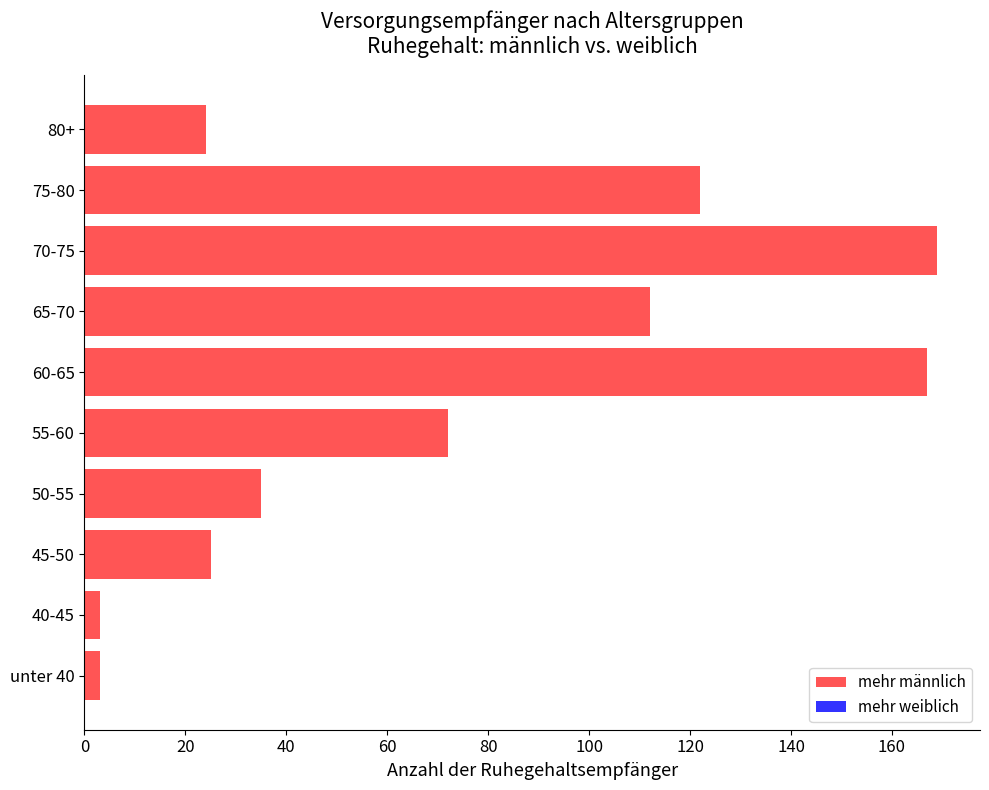

Reading bottom to top, extract all data points from this chart.

unter 40=3	40-45=3	45-50=25	50-55=35	55-60=72	60-65=167	65-70=112	70-75=169	75-80=122	80+=24